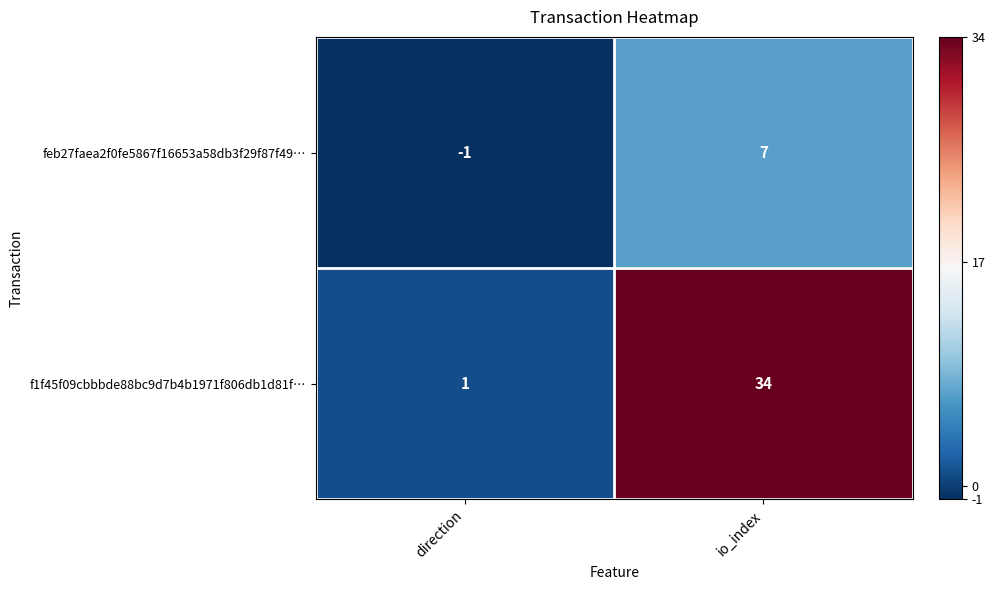

What is the spread (max minus min) of values at io_index?

27